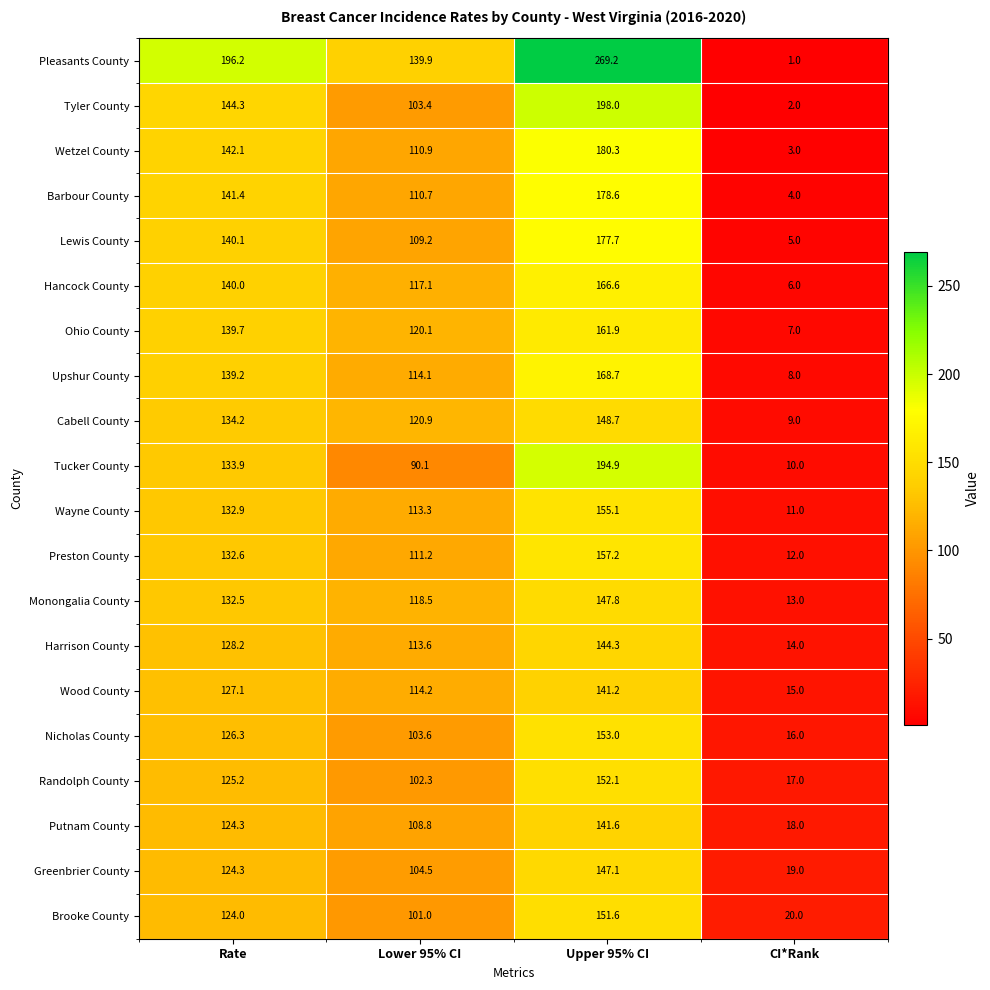

Is it true that Harrison County equals 5.4 at CI*Rank?

False